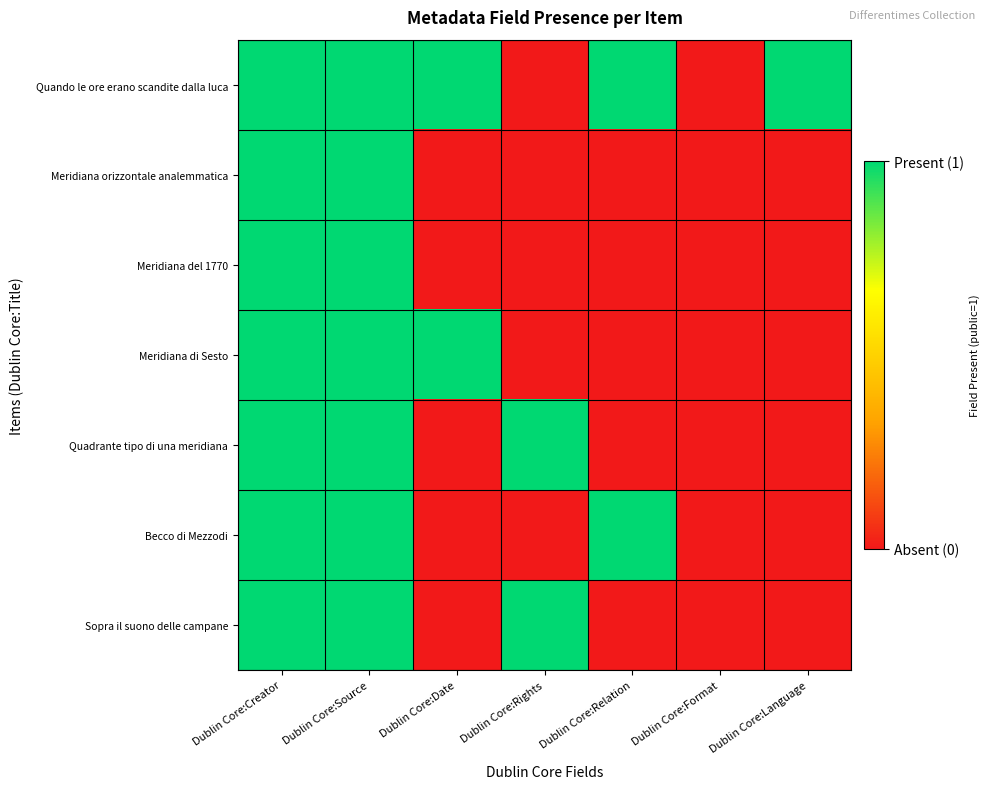

Which series has the widest spread of values?

Quando le ore erano scandite dalla luca